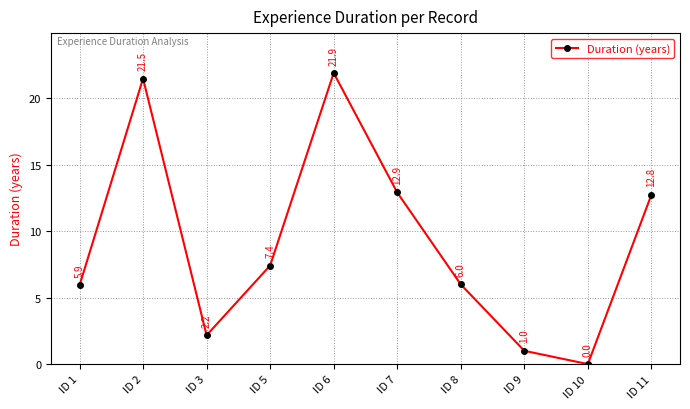

The chart shows a value of 8.2 at ID 1. True or false?

False